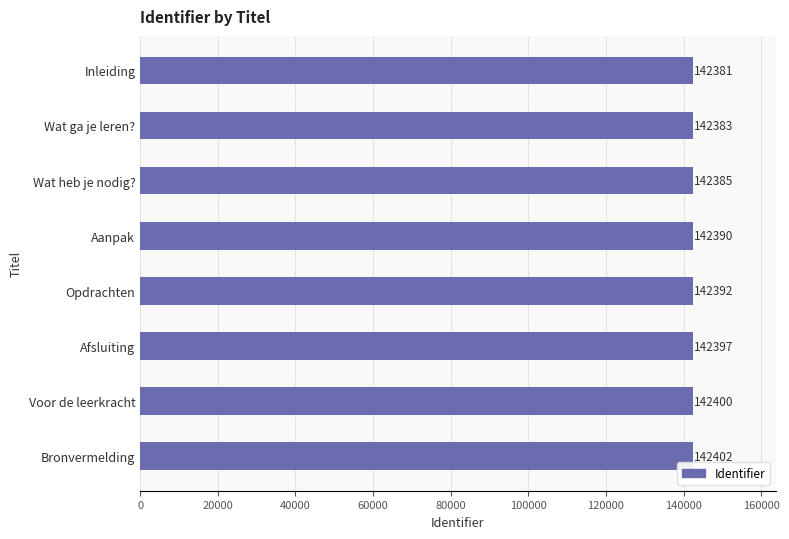

Does the chart contain stacked bars?

No